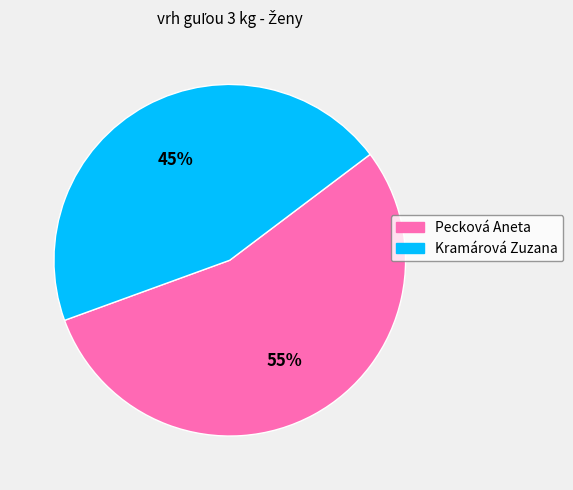

Rank the categories by value from lowest to highest.

Kramárová Zuzana, Pecková Aneta